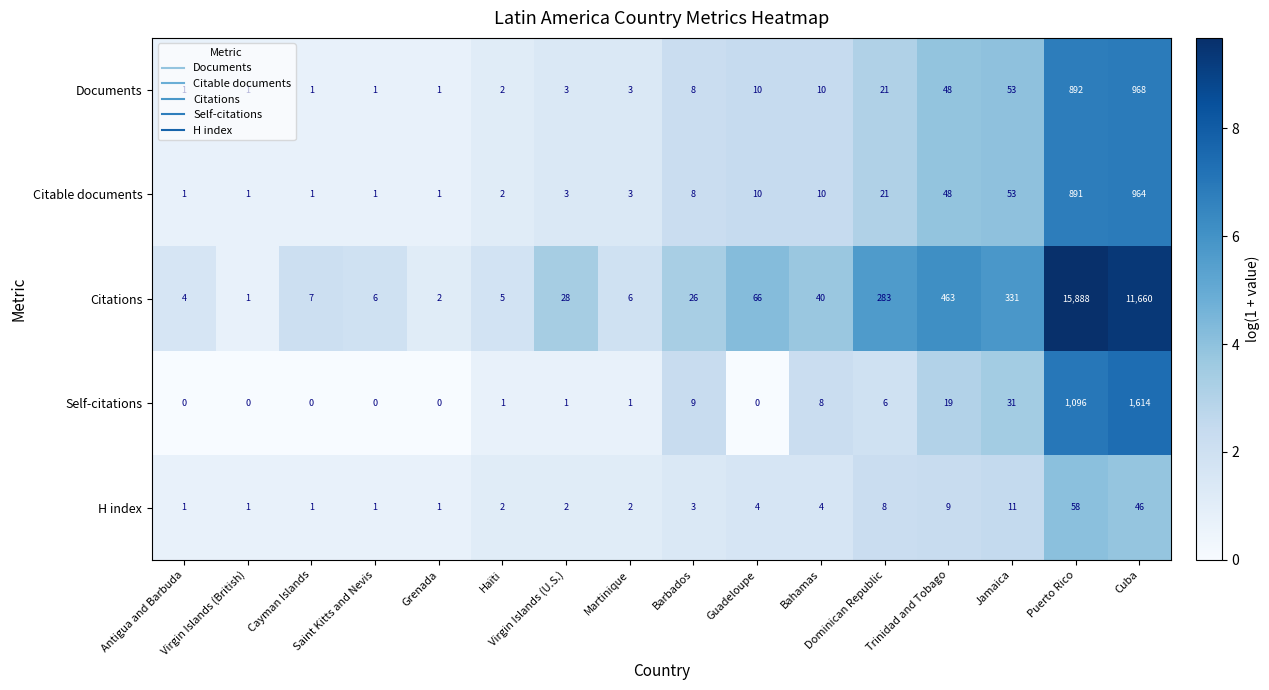

Which series has the widest spread of values?

Citations